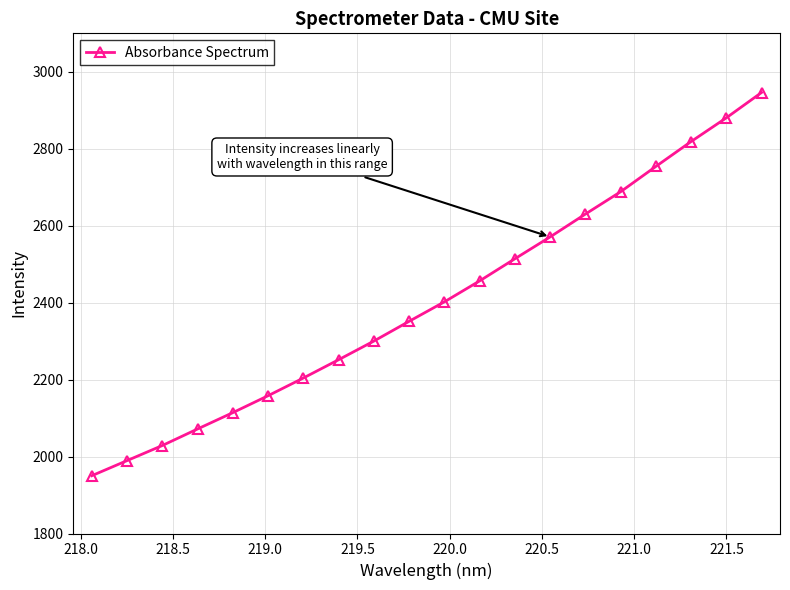

What is the value of the 8th point from the left?

2251.7